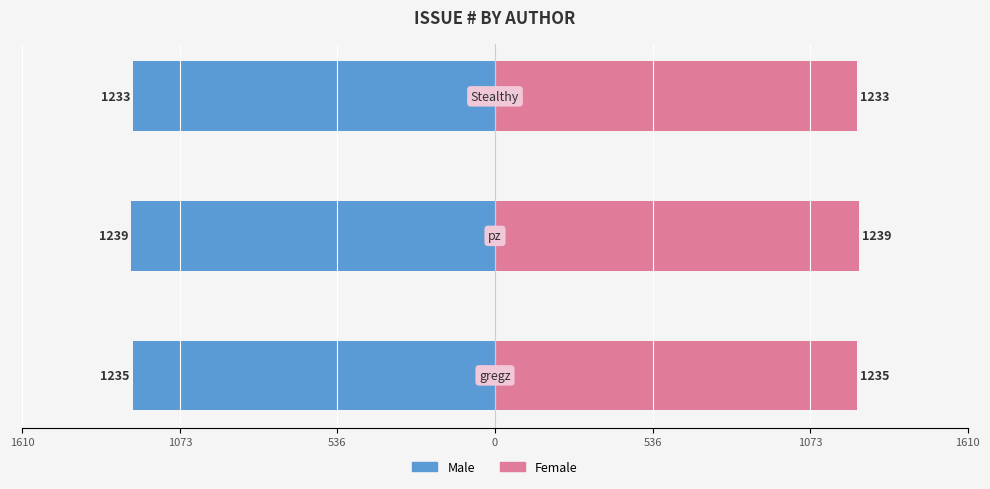

What are all the series names shown in the legend?

Male, Female